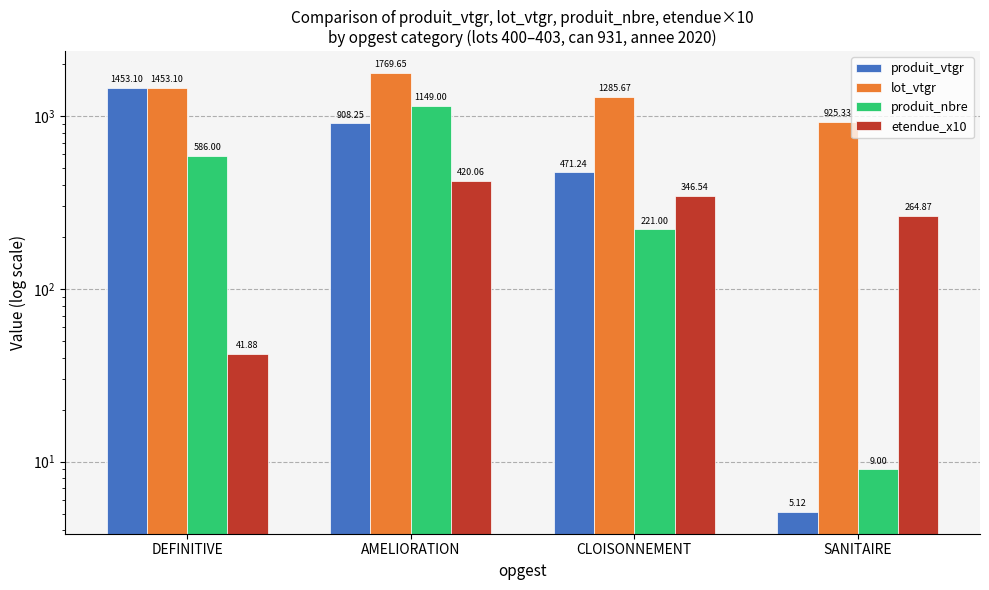

What is the sum of all produit_nbre values?

1965.0